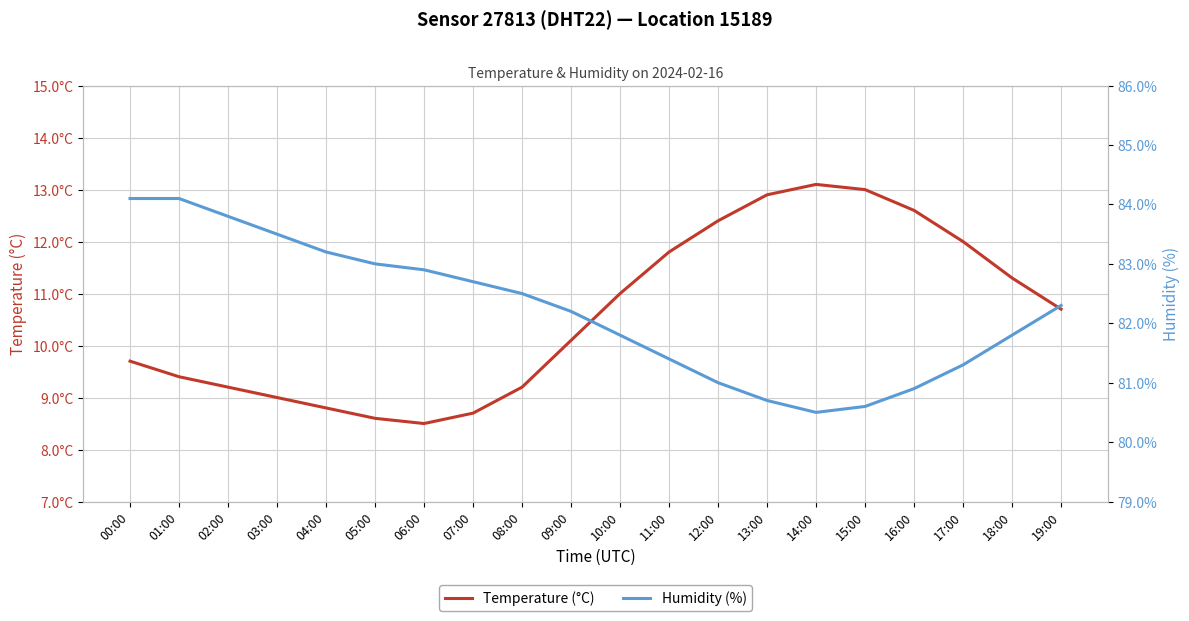

True or false: Temperature (°C) and Humidity (%) cross at least once.

False